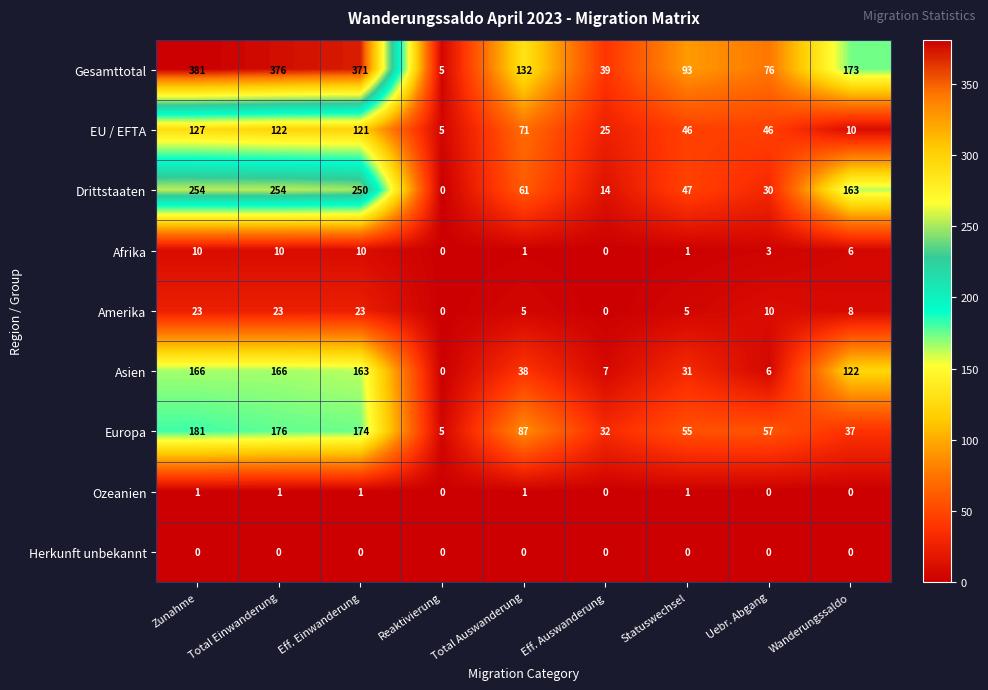

Which series has the widest spread of values?

Gesamttotal